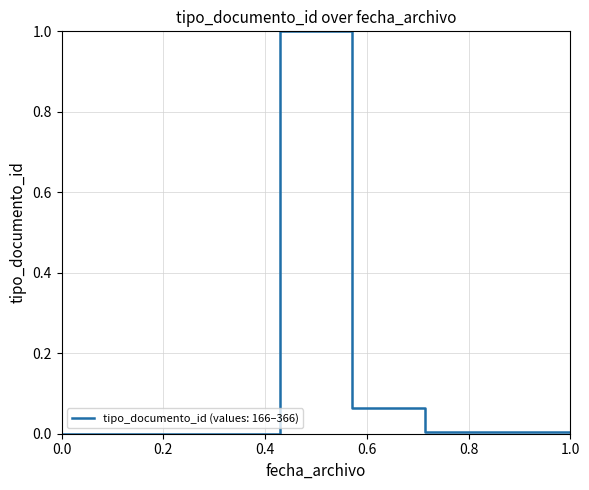

What is the maximum value shown in the chart?

1.0